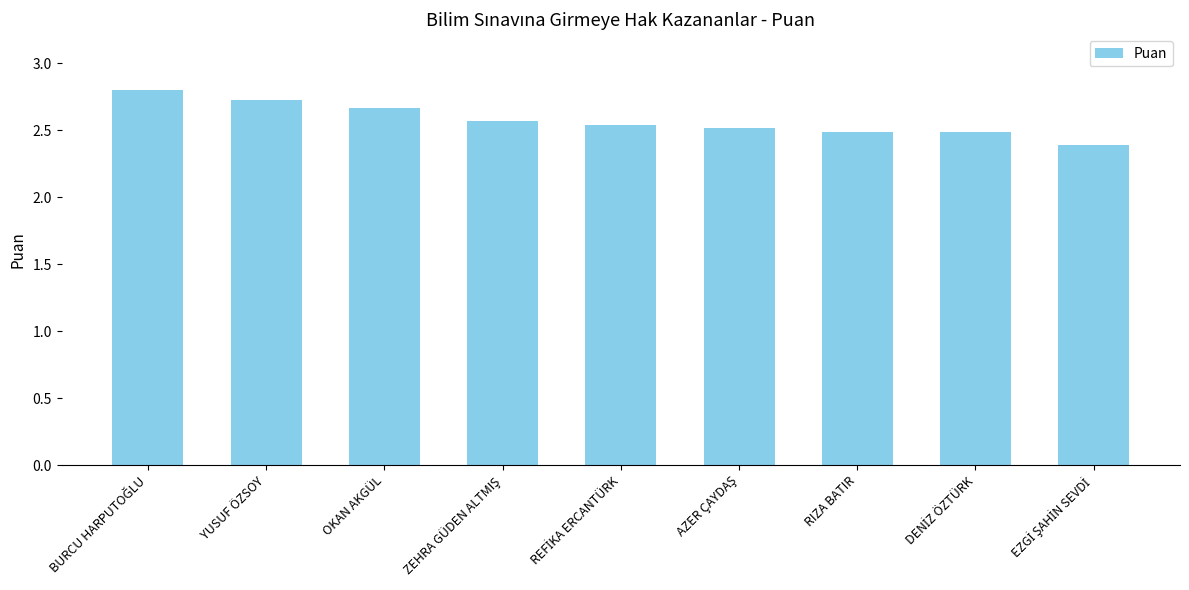

What is the difference between the maximum and second lowest values?

0.3